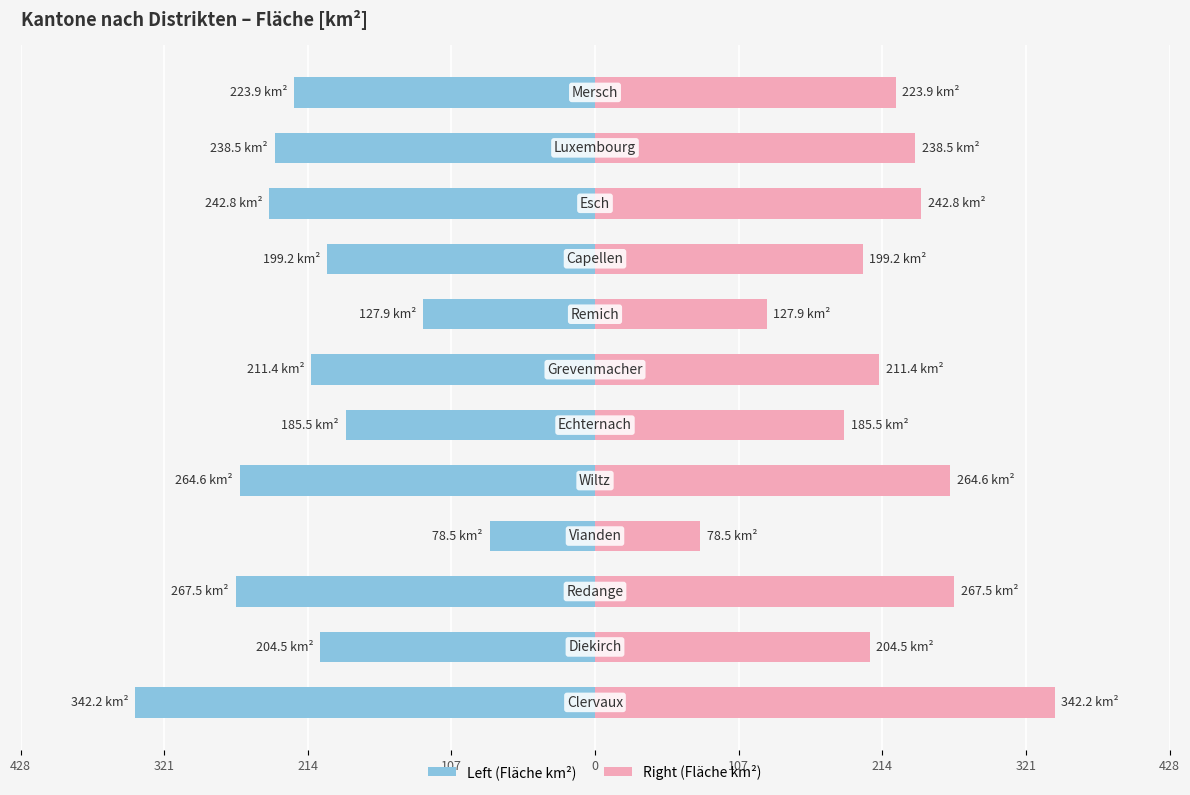

Rank the series by their maximum value, from lowest to highest.

Fläche [km²], Fläche [km²] (mirror)